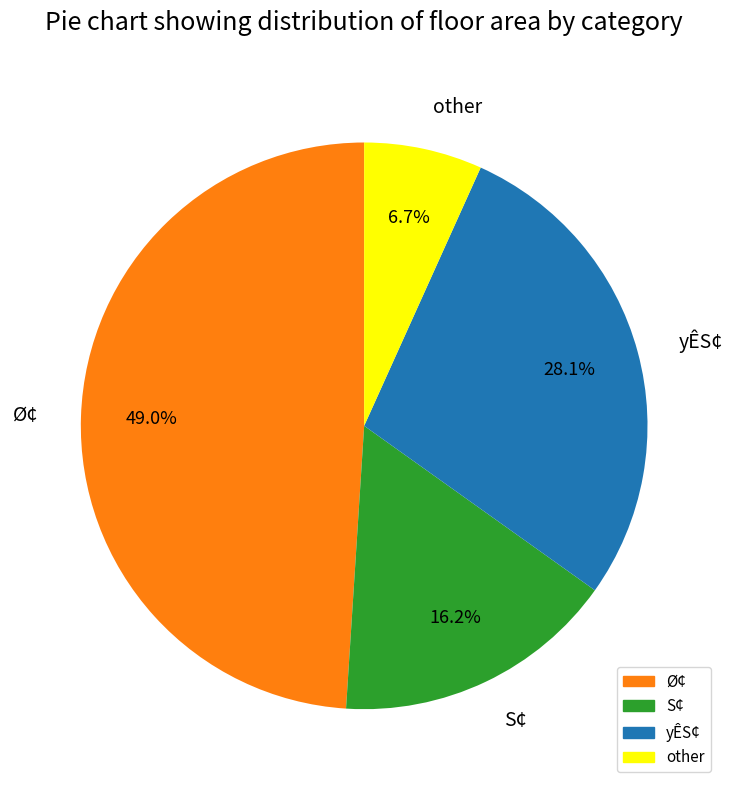

Is the sum of yÊS¢ and S¢ greater than half?

No